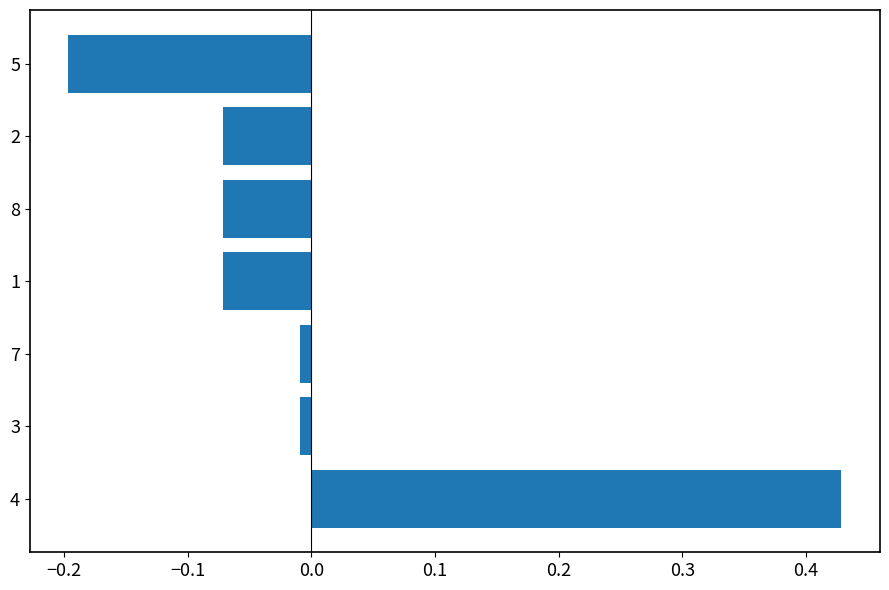

How many data points are above 0?

1